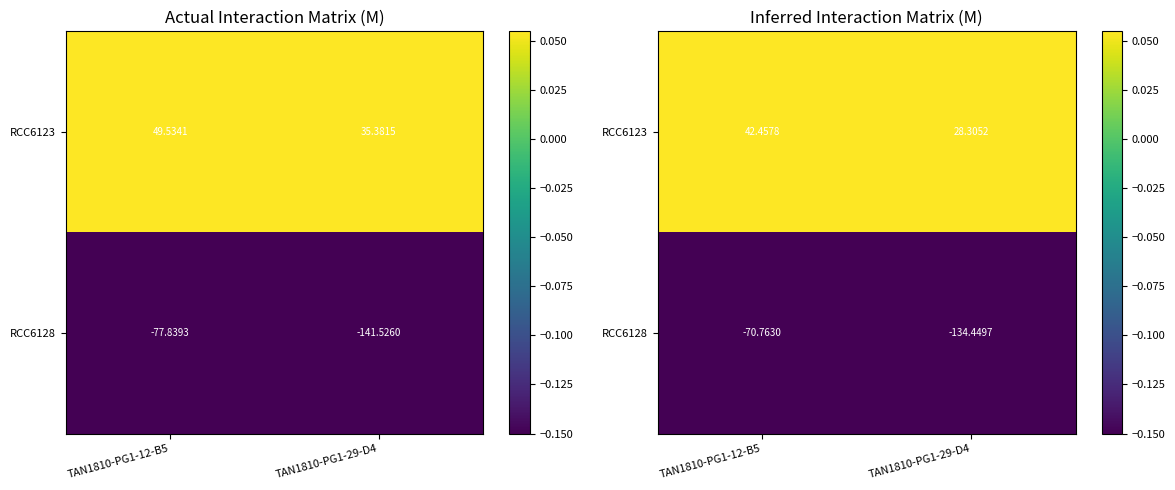

True or false: RCC6123 has a value of 42.5 at TAN1810-PG1-12-B5.

True